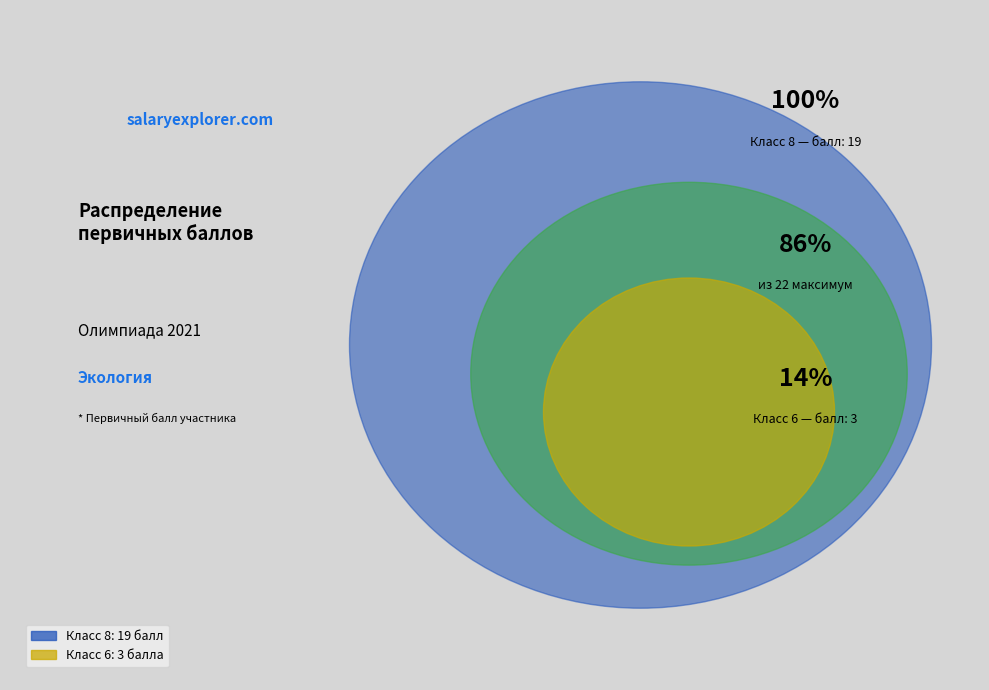

To the nearest percent, what is the average slice percentage?

50%